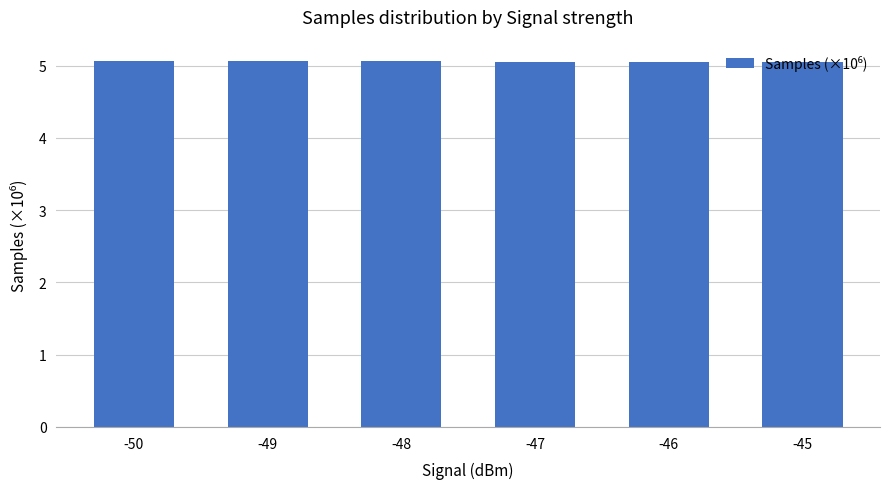

What is the sum of the values at -47 and -50?

10.1